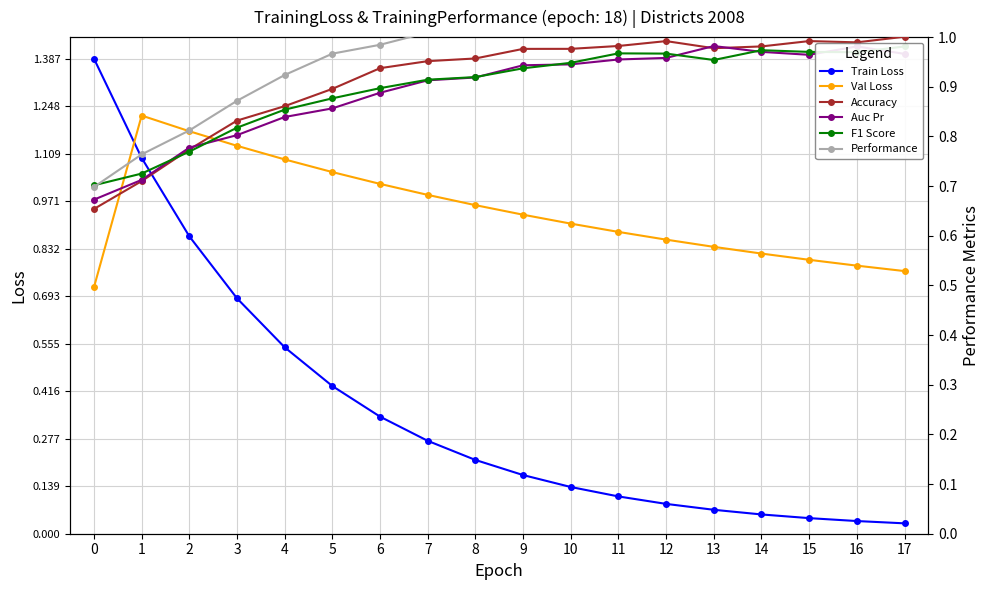

How many interior local valleys does the F1 Score series have?

2